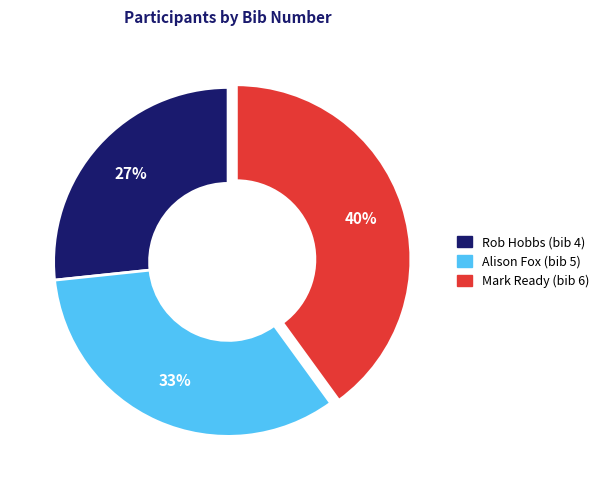

Which has a higher value, Mark Ready (bib 6) or Rob Hobbs (bib 4)?

Mark Ready (bib 6)